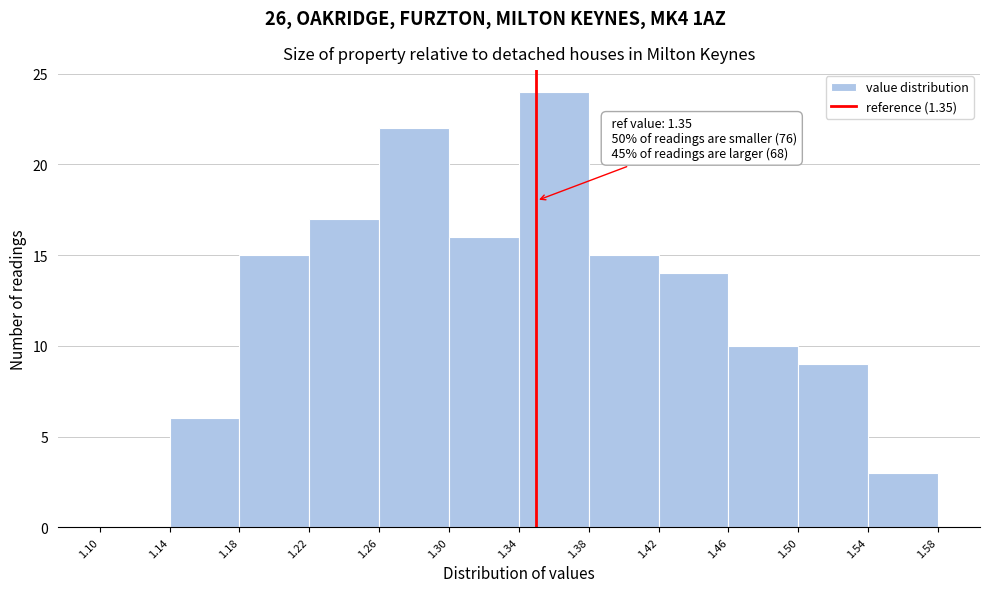

Over which range of the x-axis is the bar tallest?

1.34 to 1.38